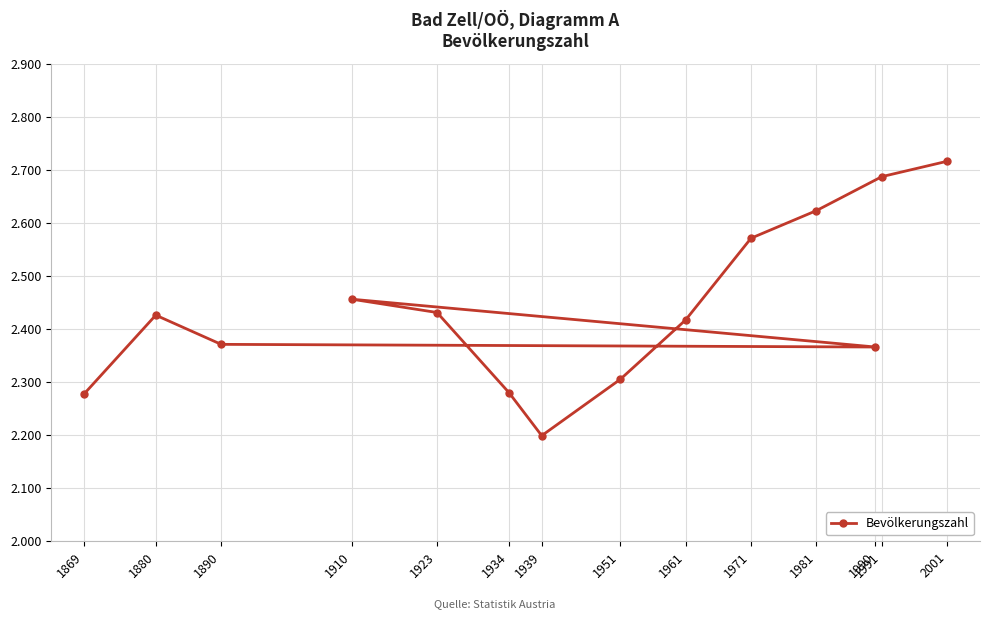

Which category has the lowest value across all series?

1939